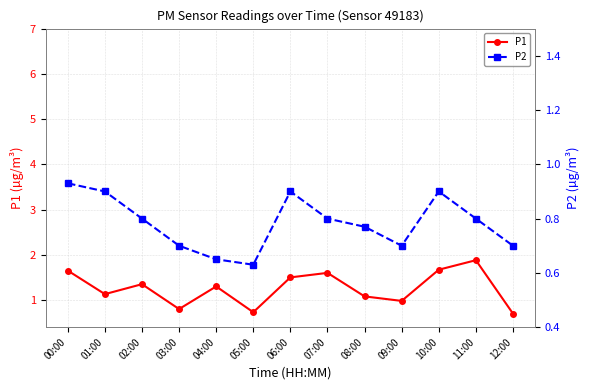

Rank the series at 00:00 from highest to lowest value.

P1, P2